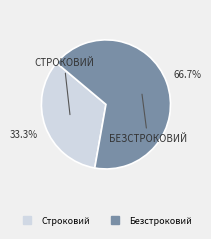

To the nearest percent, what percentage of the pie is Безстроковий?

67%